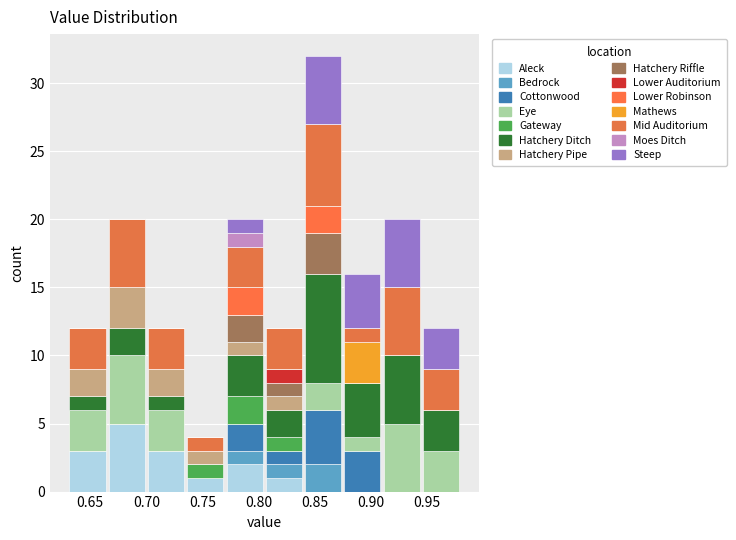

Reading left to right, transcribe this chart: for each stacked bar, give the range it covers on the x-axis and its total height. The values are not printed on the chart, so give them approximately, as read against the axis.

0.630 to 0.665: 12
0.665 to 0.700: 20
0.700 to 0.735: 12
0.735 to 0.770: 4
0.770 to 0.805: 20
0.805 to 0.840: 12
0.840 to 0.875: 32
0.875 to 0.910: 16
0.910 to 0.945: 20
0.945 to 0.980: 12